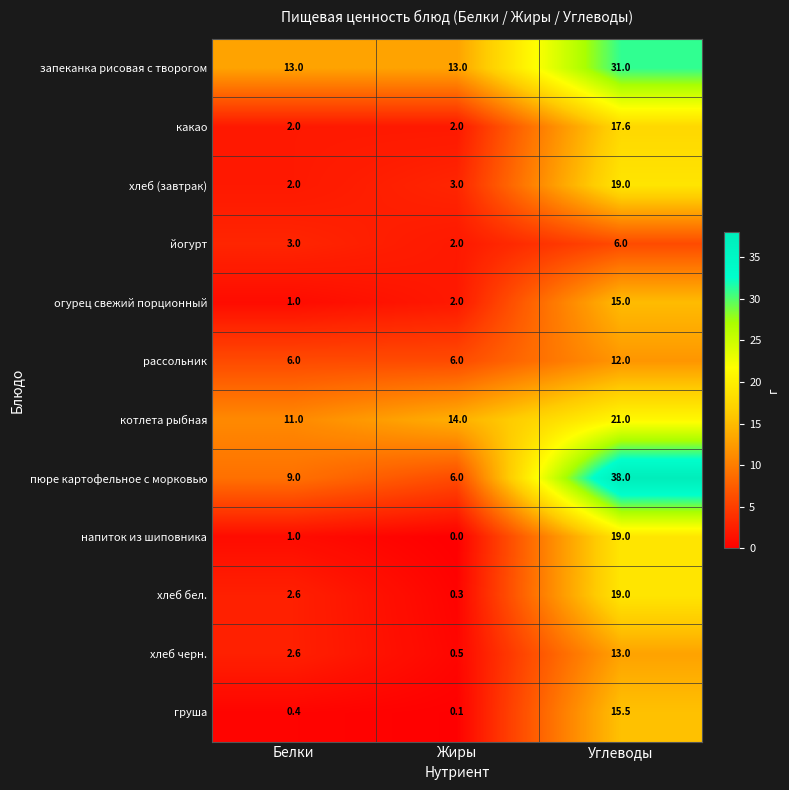

At how many categories does at least one series exceed 12?

3